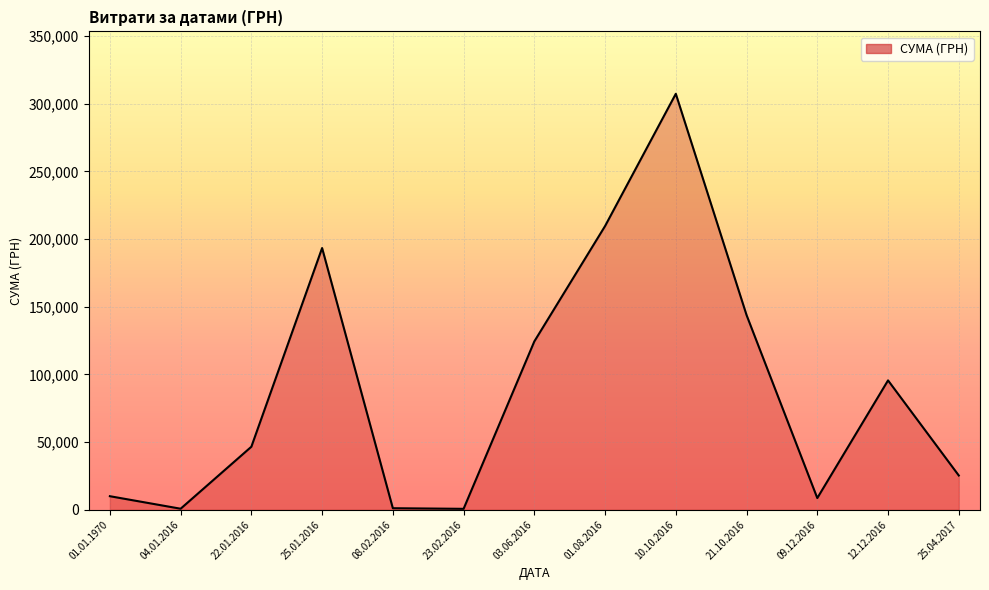

What is the greatest value displayed?

307317.2